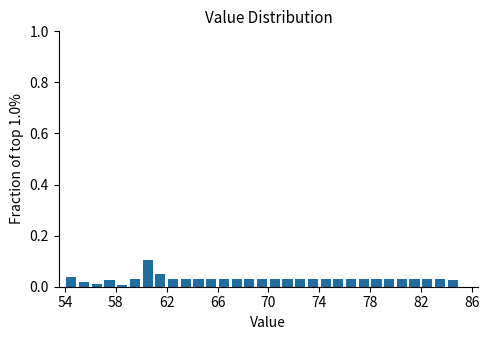

Read against the x-axis, roughly where is the centre of the tallest bar?

60.5